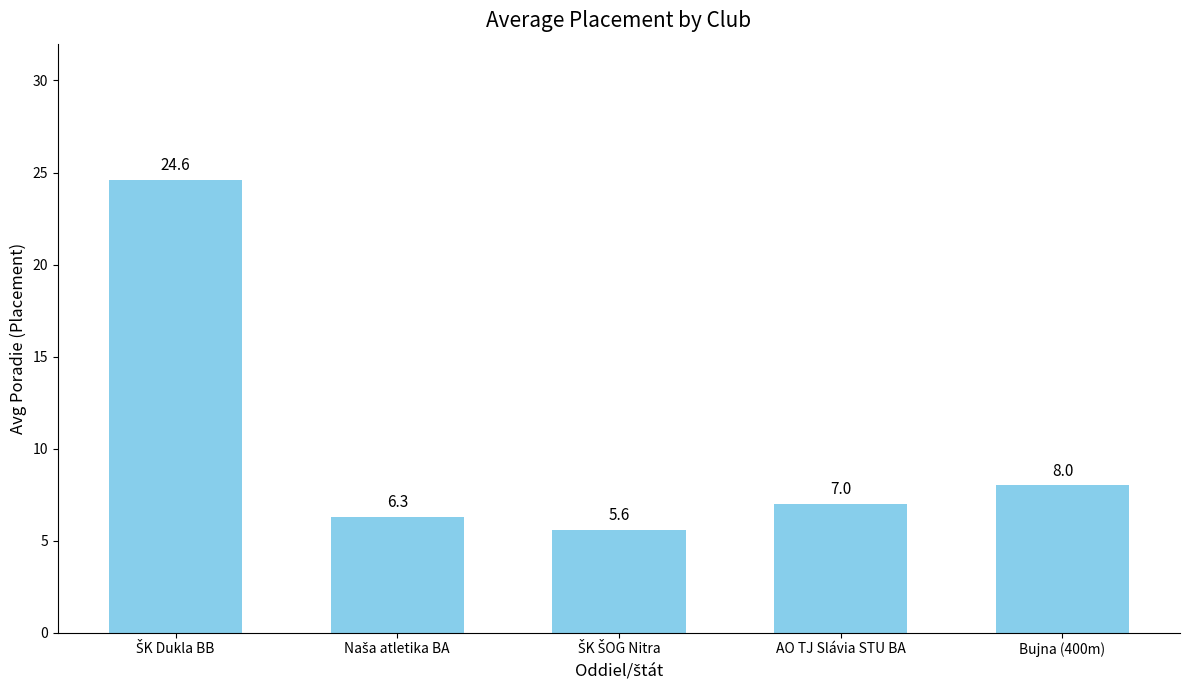

What is the smallest value displayed?

5.6